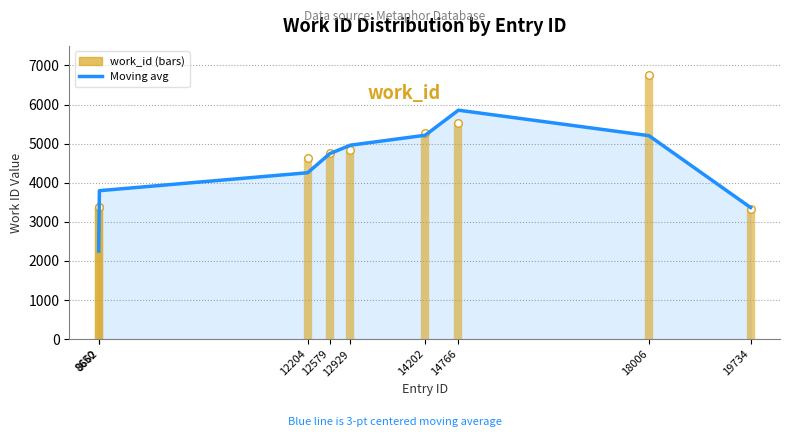

Which has a higher value, 18006 or 12204?

18006